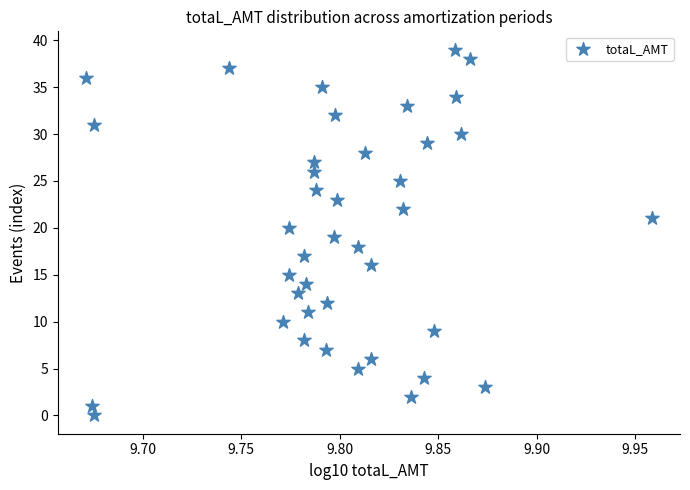

What is the range of Y values (max minus min)?

39